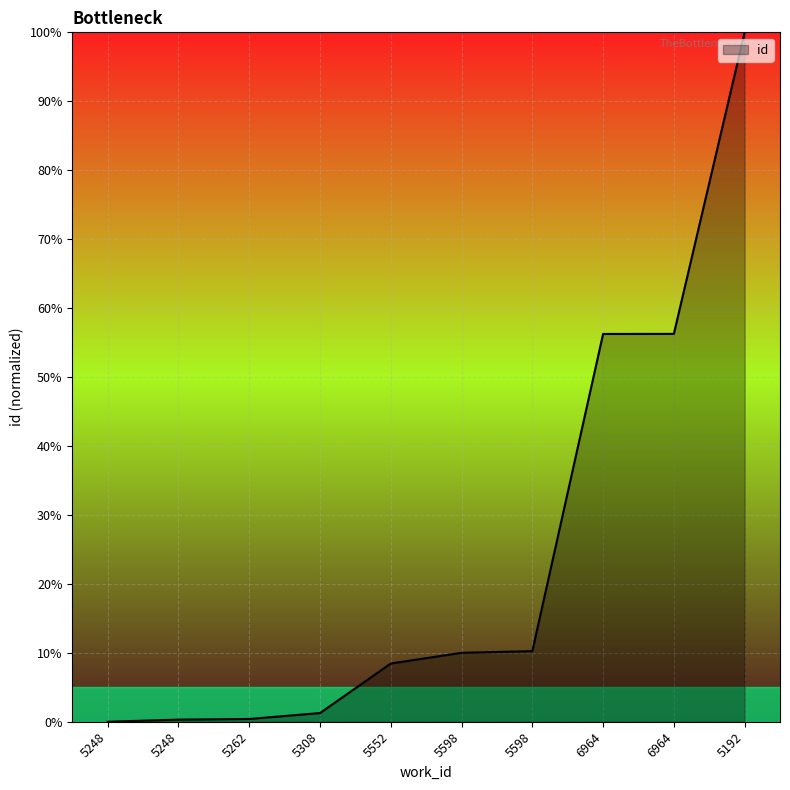

Reading left to right, extract all data points from this chart.

5248=0.0	5248=0.3	5262=0.4	5308=1.3	5552=8.4	5598=10.0	5598=10.2	6964=56.2	6964=56.3	5192=100.0